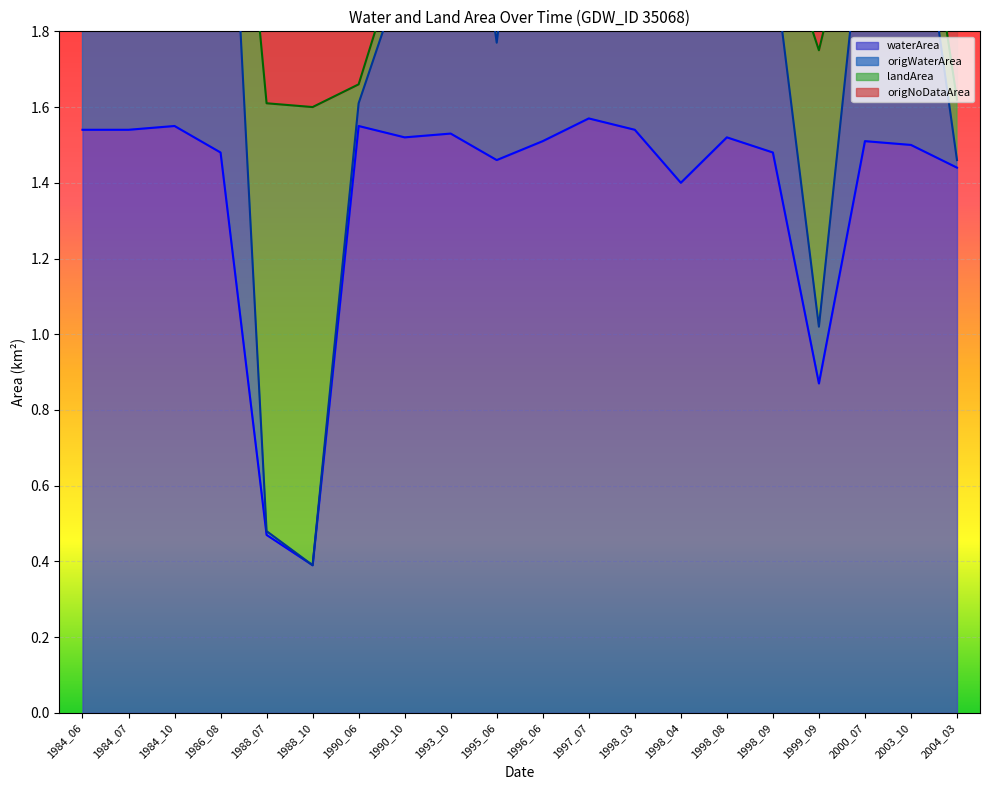

What is the spread (max minus min) of values at 1993_10?

1.2